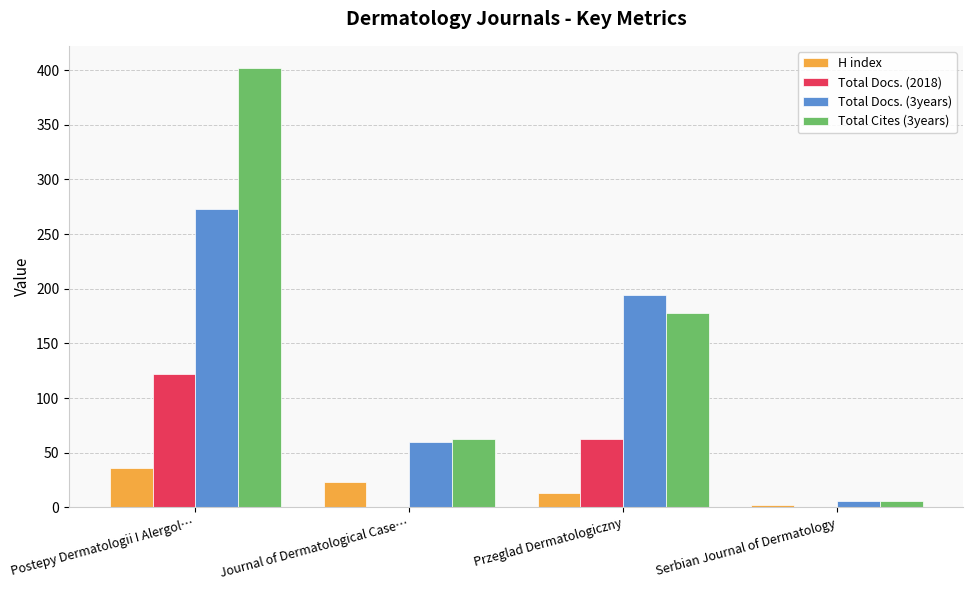

Which series has the largest total across all categories?

Total Cites (3years)